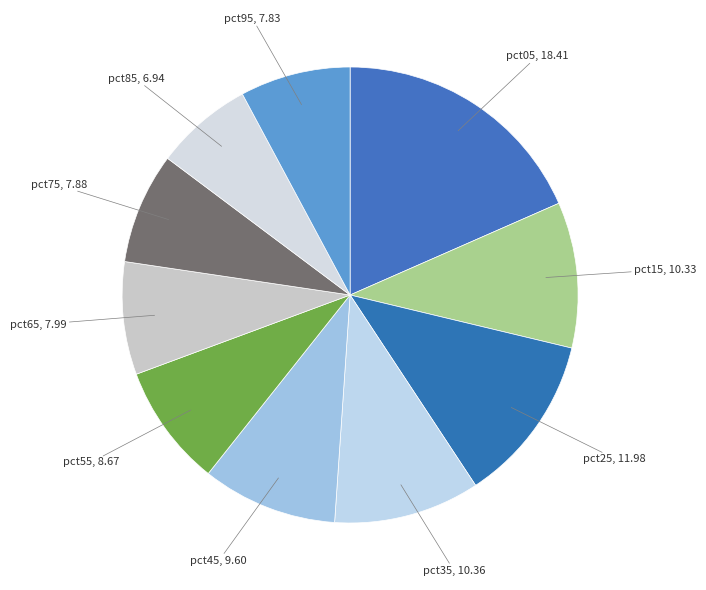

How many slices are in this pie chart?

10